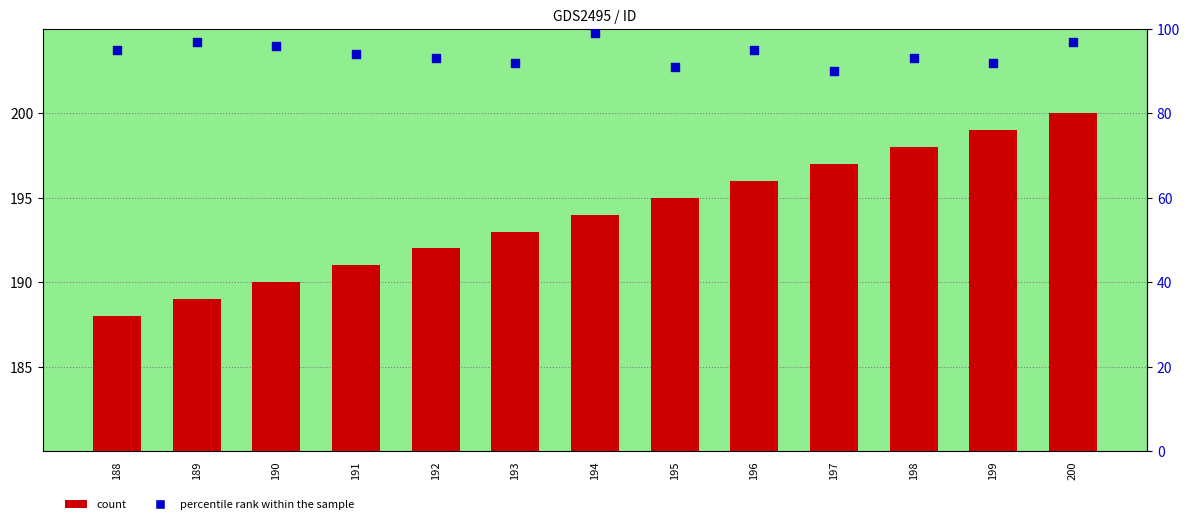

At how many categories does at least one series exceed 156?

13